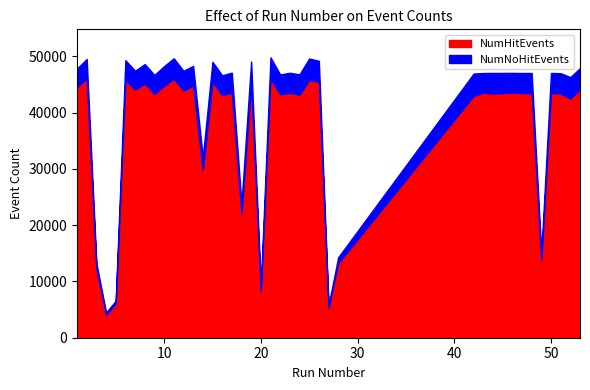

Between 5 and 20, which series saw the biggest shift?

NumHitEvents